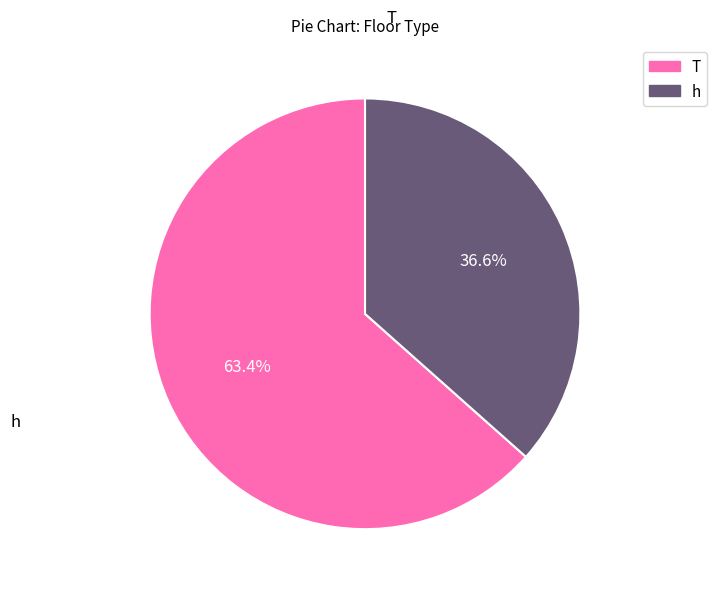

To the nearest percent, what is the average slice percentage?

50%